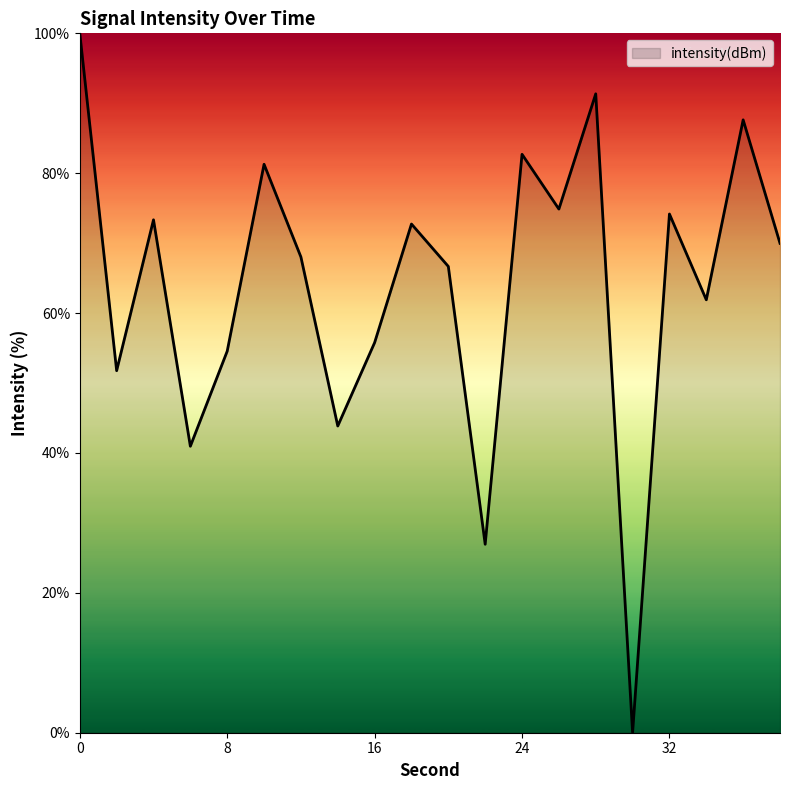

What is the maximum value shown in the chart?

100.0